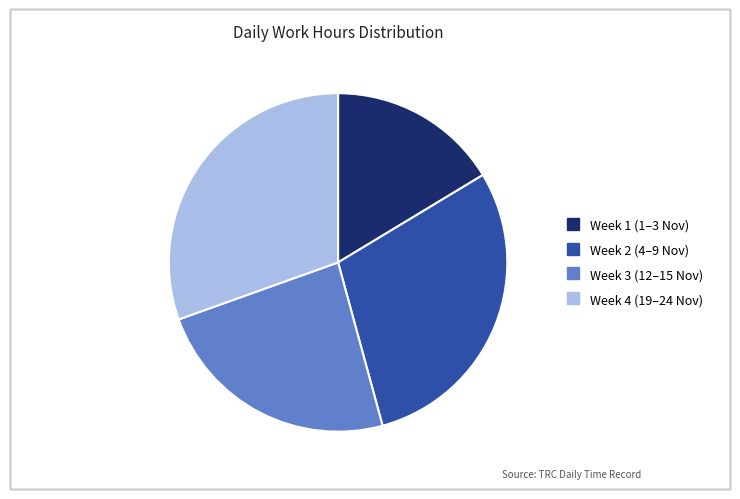

Is there any slice that represents more than half of the pie?

No